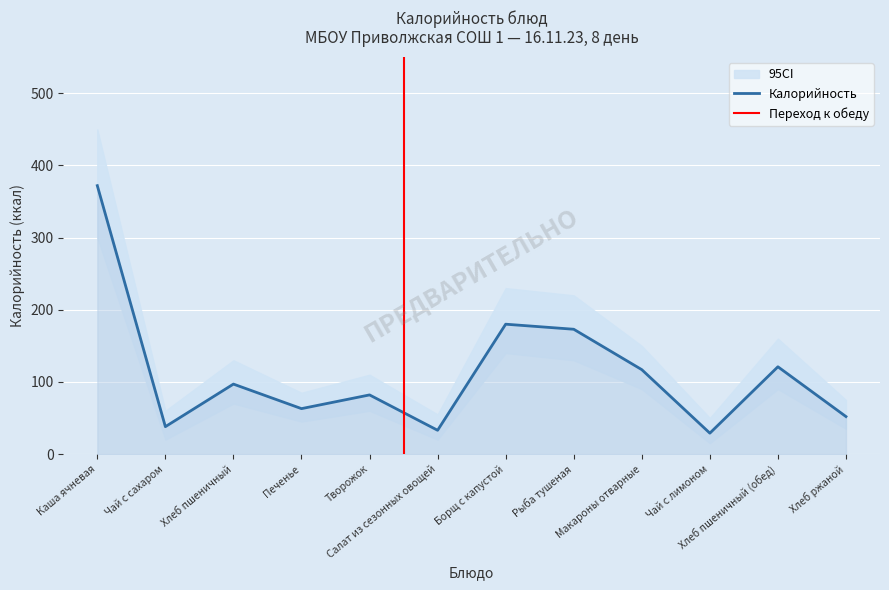

True or false: Калорийность and CI_high intersect in this chart.

False